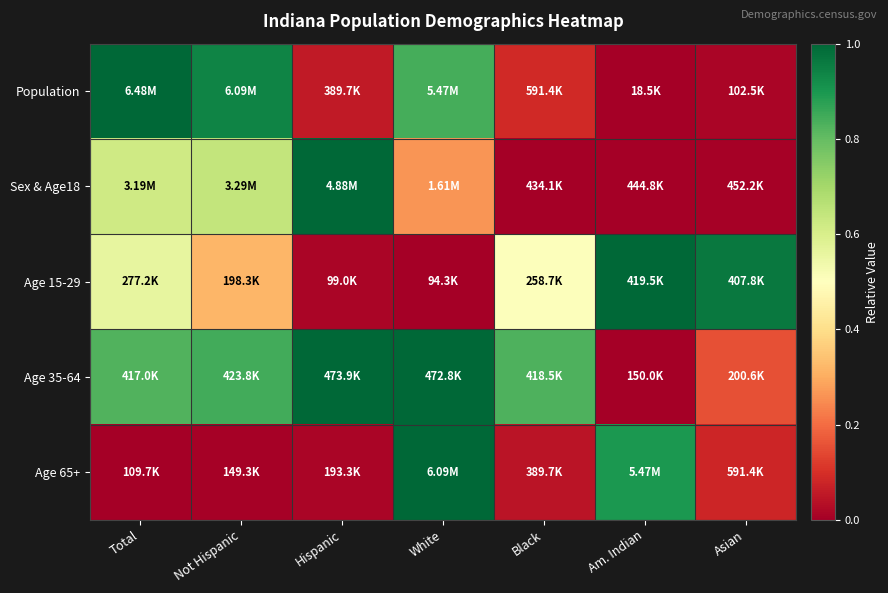

Reading right to left, what are all the values shown in this chart?

Population: Asian=0.0	Am. Indian=0.0	Black=0.1	White=0.8	Hispanic=0.1	Not Hispanic=0.9	Total=1.0
Sex & Age18: Asian=0.0	Am. Indian=0.0	Black=0.0	White=0.3	Hispanic=1.0	Not Hispanic=0.6	Total=0.6
Age 15-29: Asian=1.0	Am. Indian=1.0	Black=0.5	White=0.0	Hispanic=0.0	Not Hispanic=0.3	Total=0.6
Age 35-64: Asian=0.2	Am. Indian=0.0	Black=0.8	White=1.0	Hispanic=1.0	Not Hispanic=0.8	Total=0.8
Age 65+: Asian=0.1	Am. Indian=0.9	Black=0.0	White=1.0	Hispanic=0.0	Not Hispanic=0.0	Total=0.0